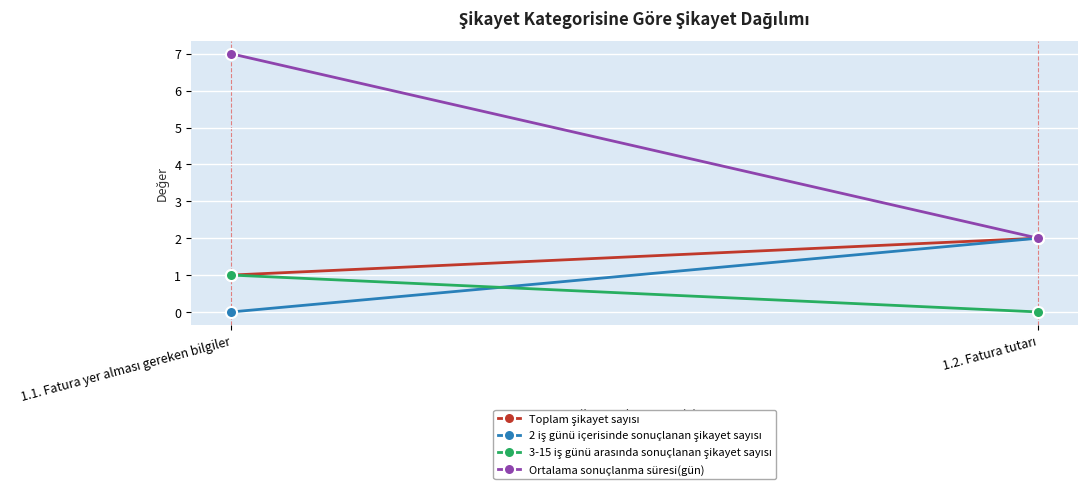

Which series changed the most between 1.1. Fatura yer alması gereken bilgiler and 1.2. Fatura tutarı?

Ortalama sonuçlanma süresi(gün)